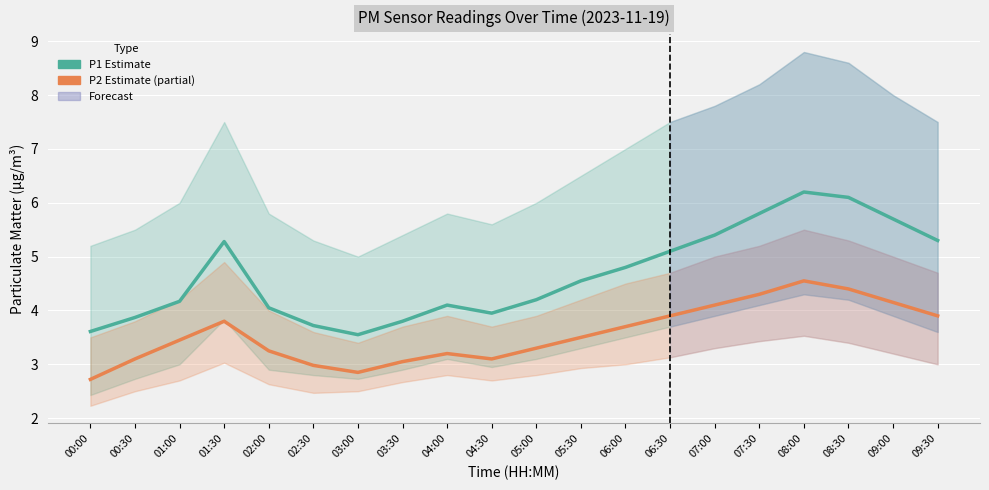

At which label does P1 (Estimate) reach its peak?

08:00